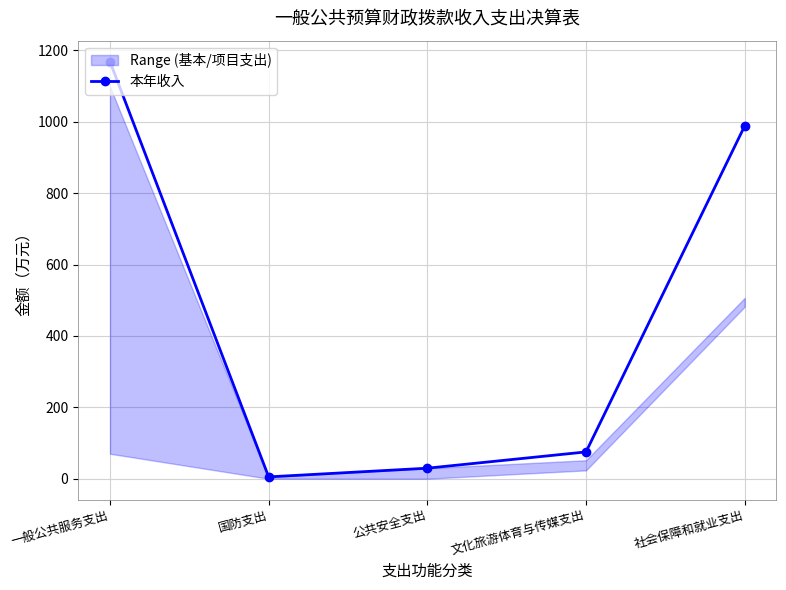

Where is the first local minimum?

国防支出